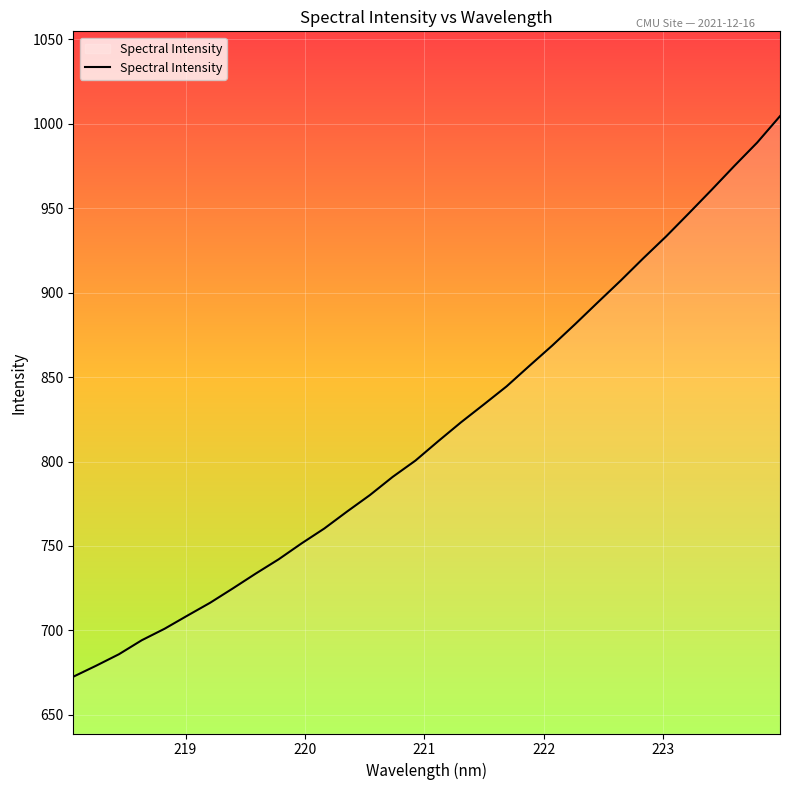

How many lines are shown in the chart?

1